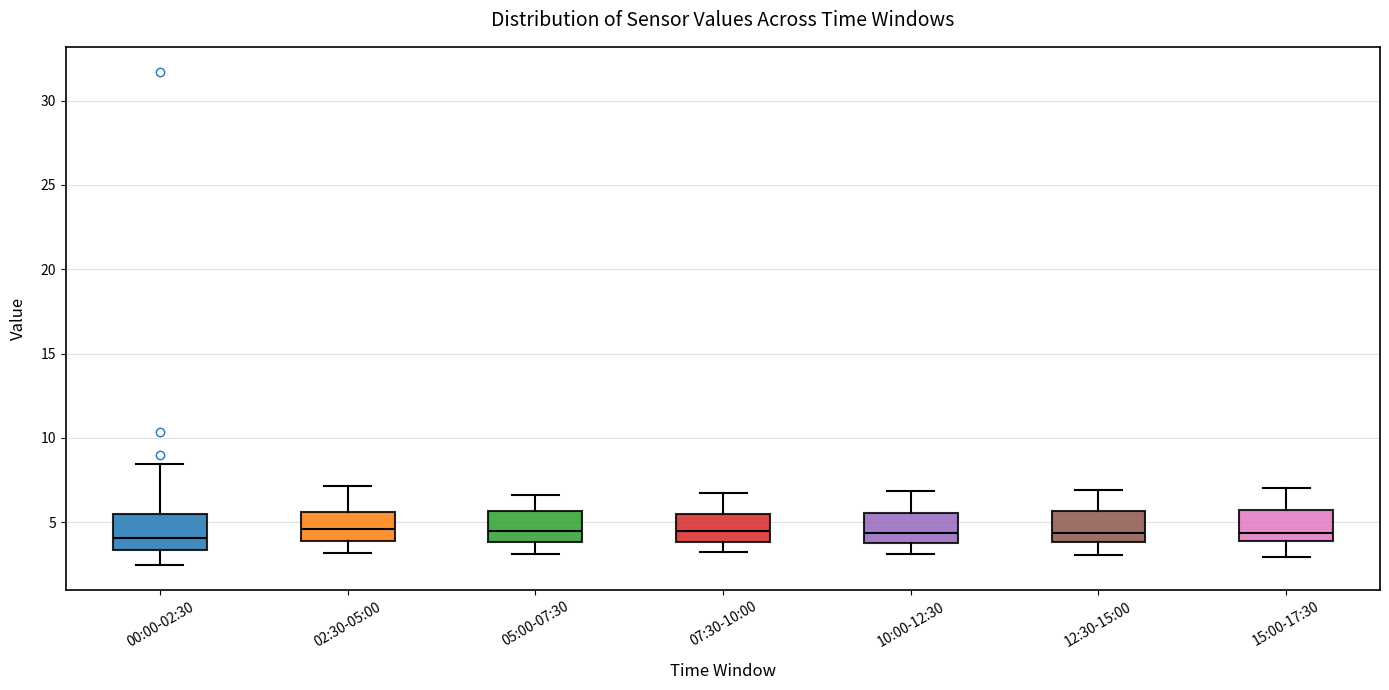

Where does the median line of the box for 07:30-10:00 sit on the y-axis? The values are not printed on the chart, so give them approximately, as read against the axis.

4.5